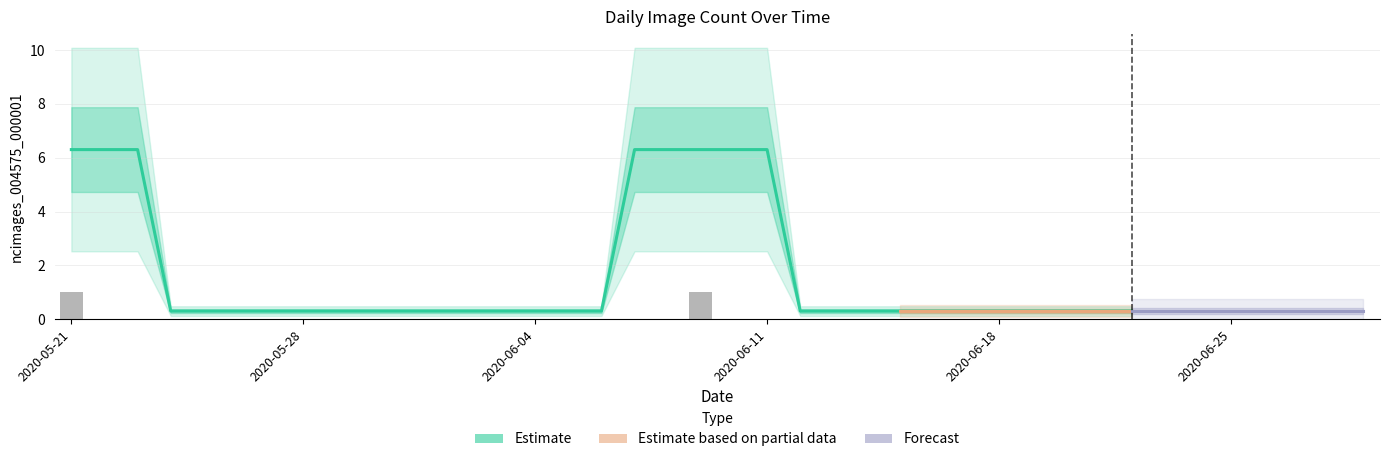

Are the bars horizontal?

No